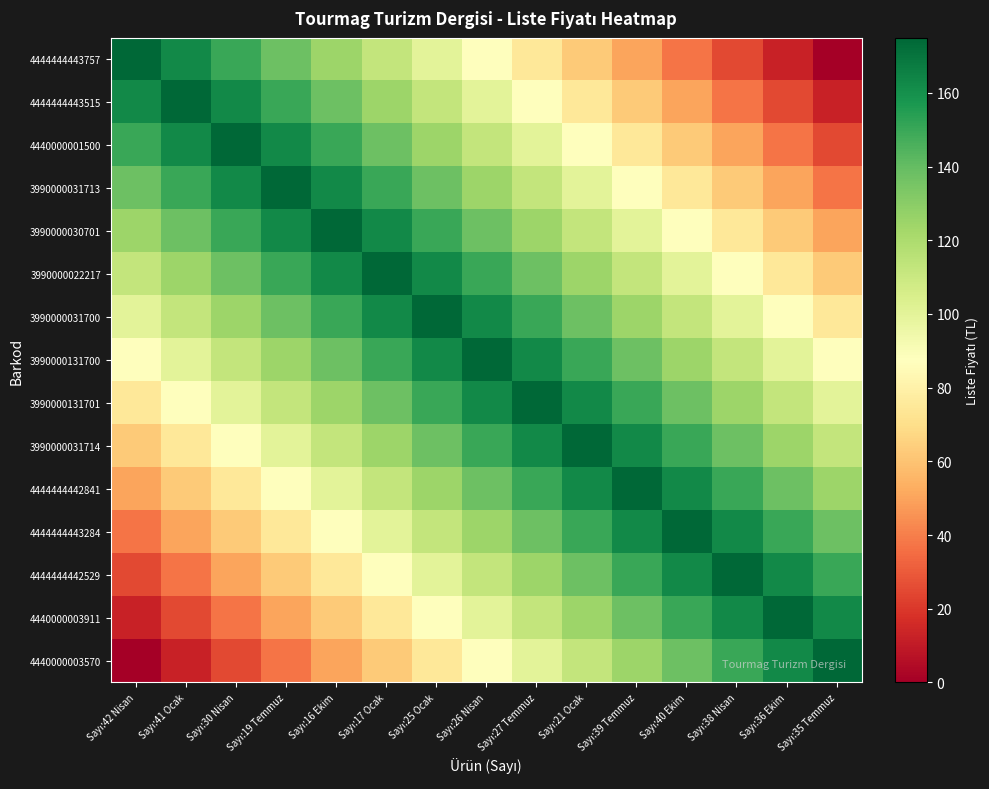

At Sayı:36 Ekim, list the series in order from smallest to largest.

4444444443757, 4444444443515, 4440000001500, 3990000031713, 3990000030701, 3990000022217, 3990000031700, 3990000131700, 3990000131701, 3990000031714, 4444444442841, 4444444443284, 4444444442529, 4440000003570, 4440000003911